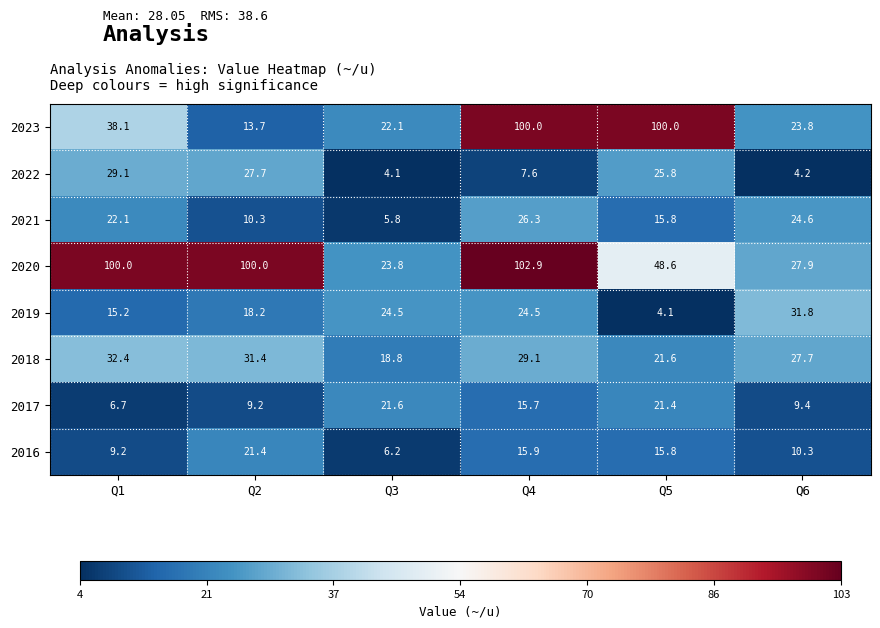

Which series changed the most between Q1 and Q3?

2020